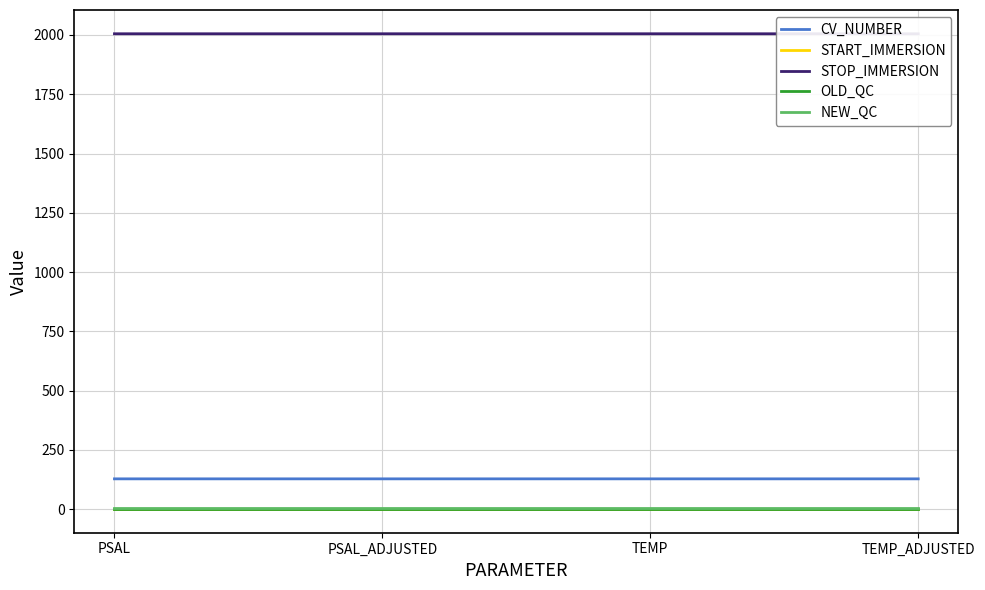

True or false: OLD_QC and STOP_IMMERSION intersect in this chart.

False